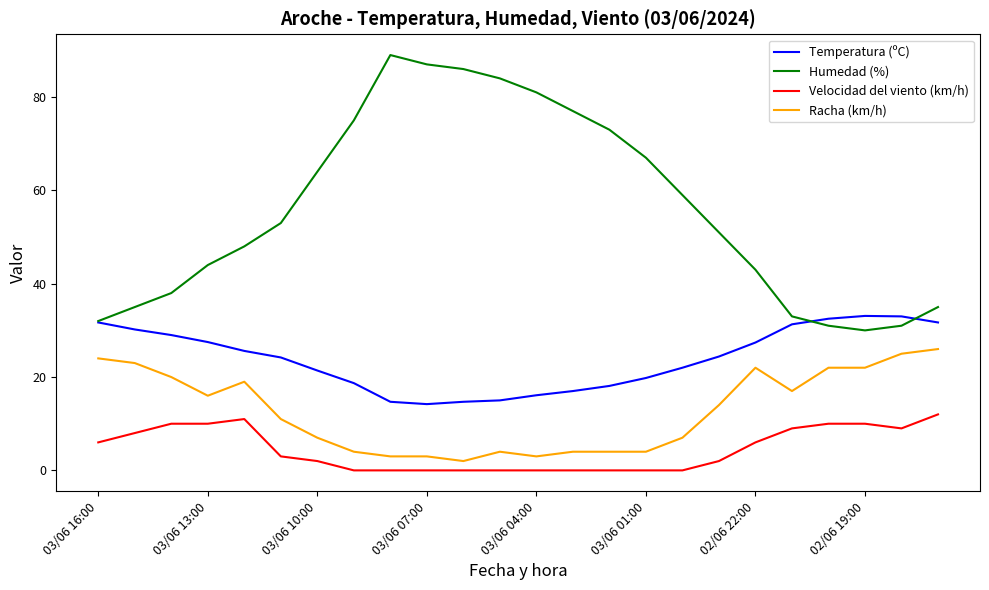

At how many categories does at least one series exceed 30?

24